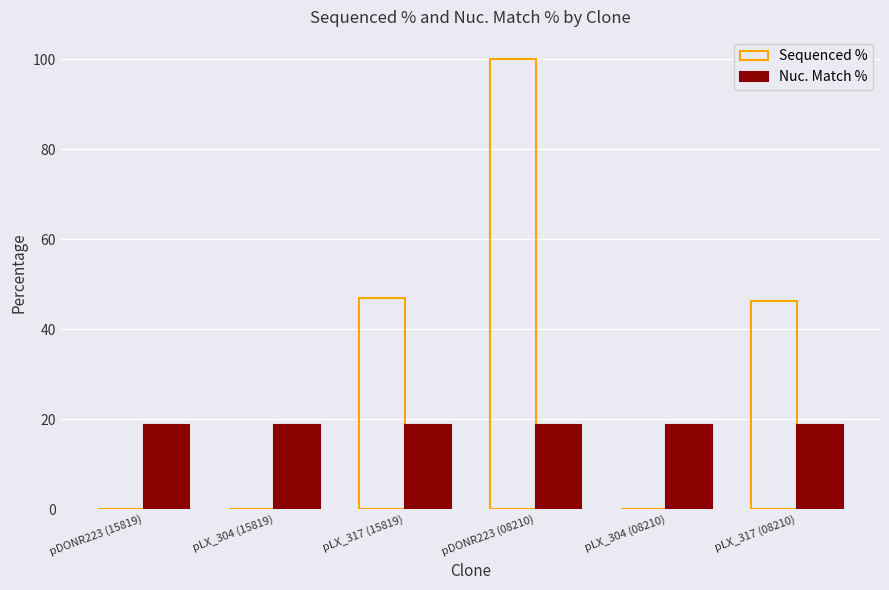

Which series changed the most between pLX_304 (15819) and pDONR223 (08210)?

Sequenced %